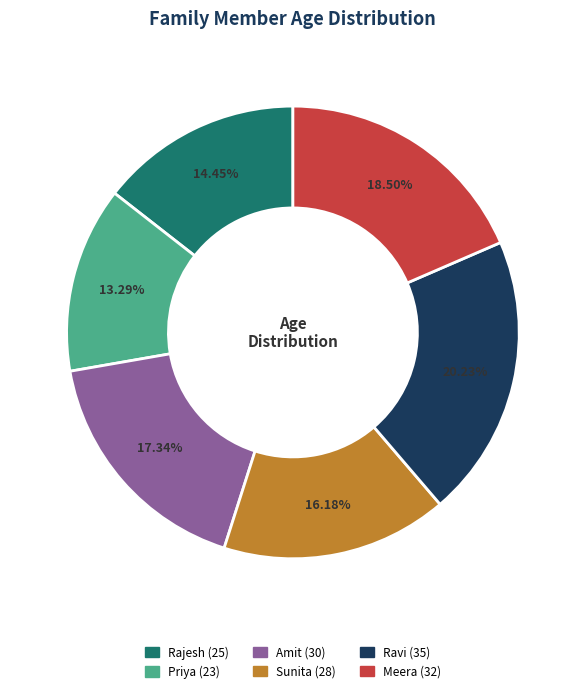

What is the ratio of the value at Rajesh to the value at Priya?

1.1